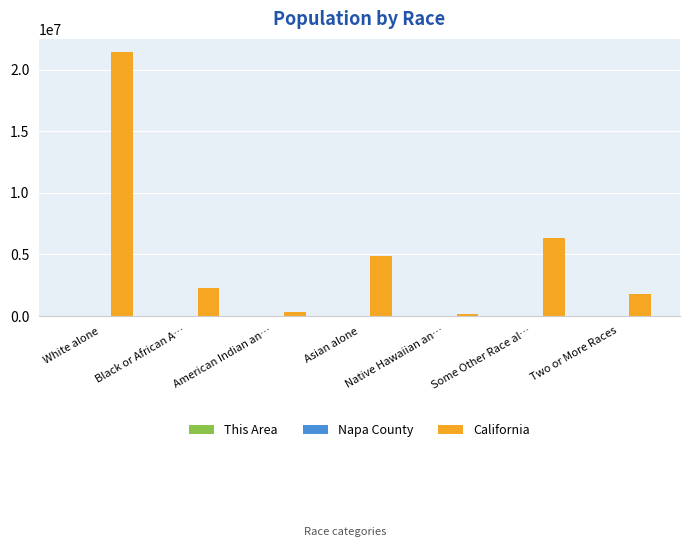

At which label does California reach its peak?

White alone